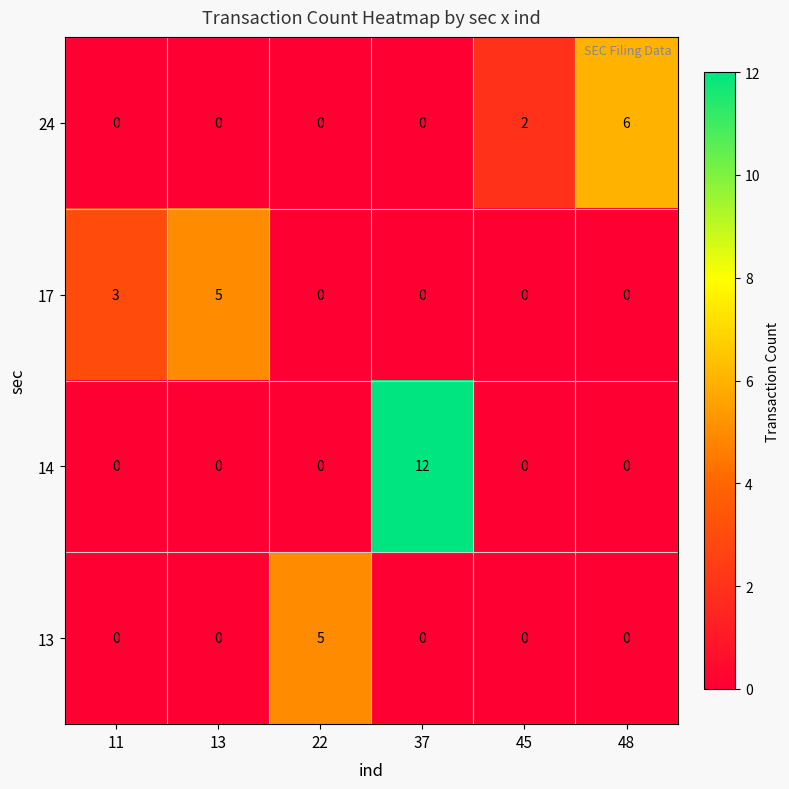

How many distinct data groups are displayed?

4